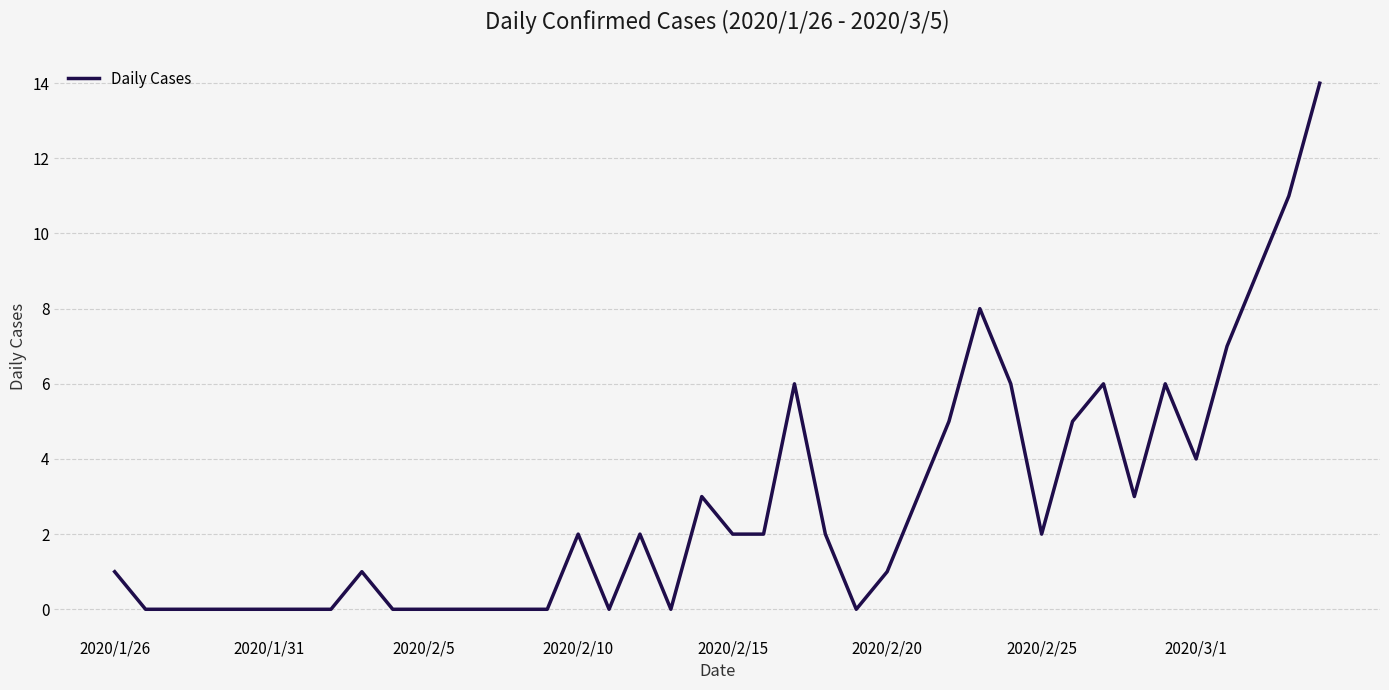

Count the number of categories in the chart.

40